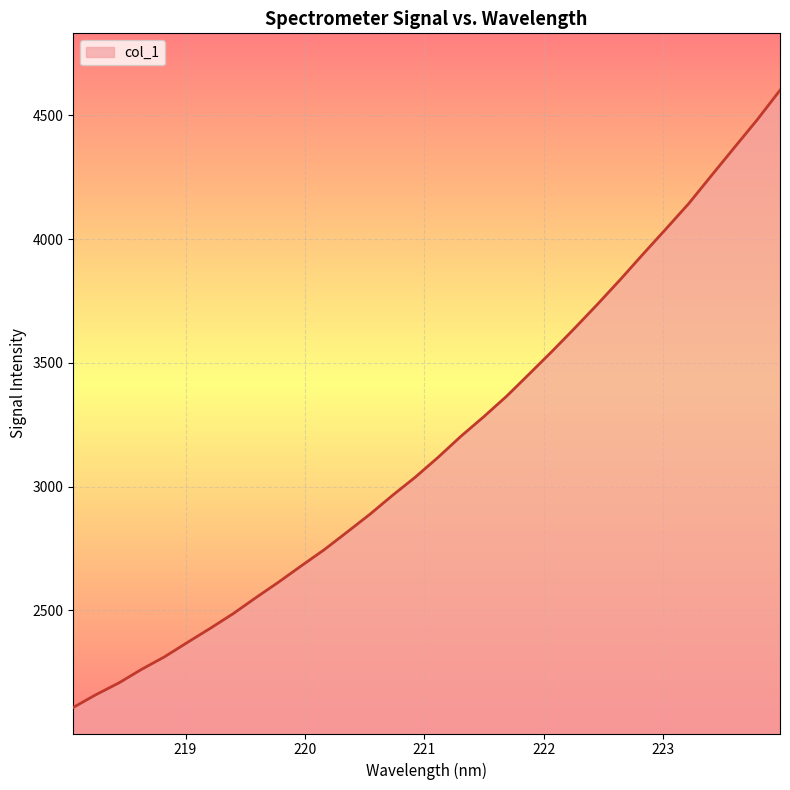

How many lines are shown in the chart?

1